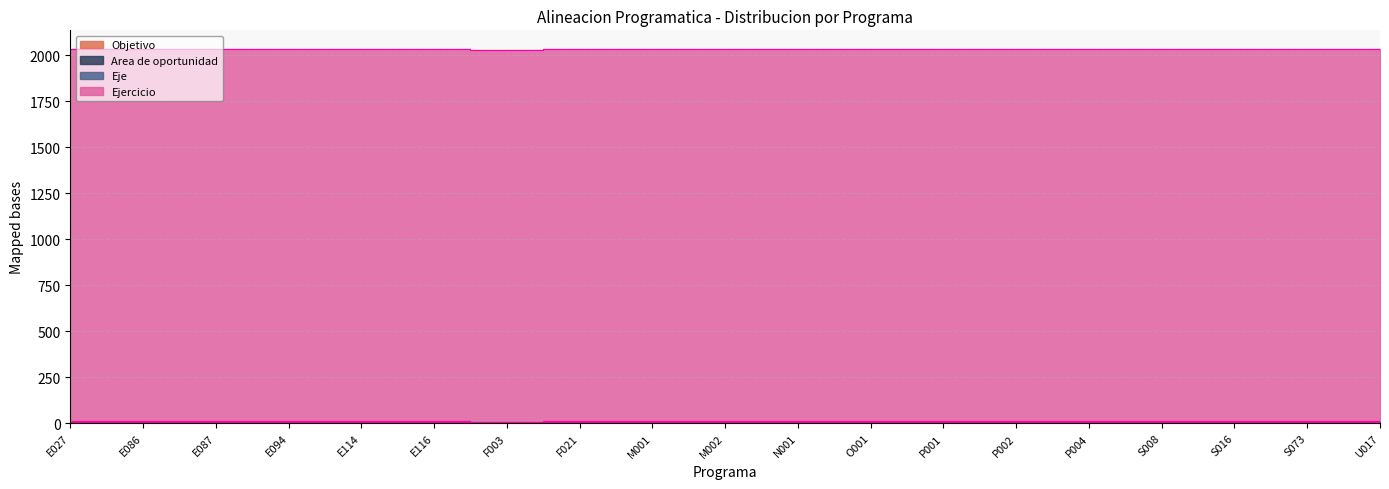

Does the chart have visible grid lines?

Yes